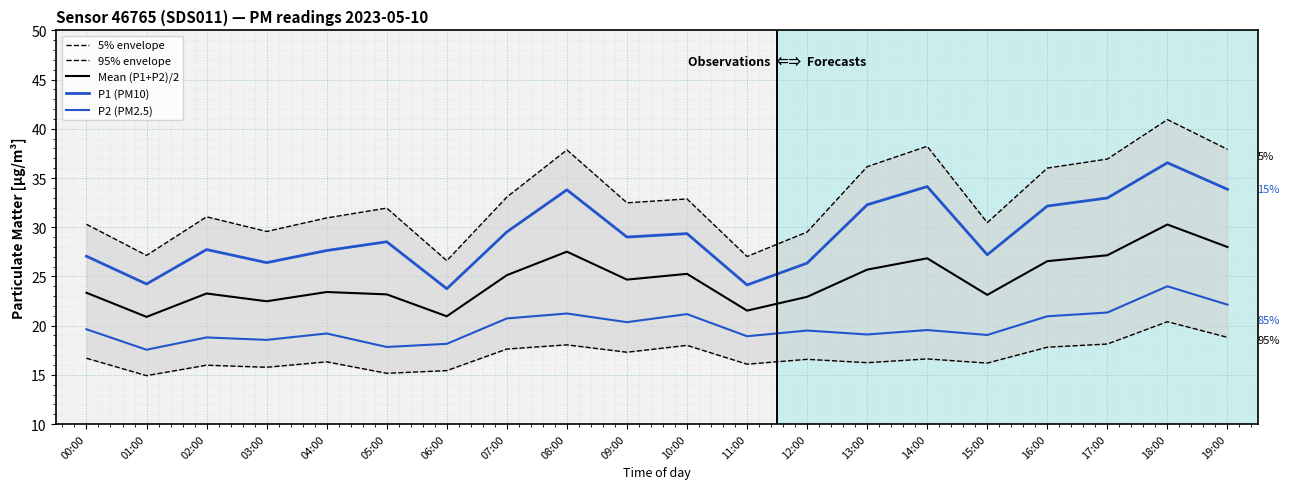

Reading right to left, extract all data points from this chart.

5% envelope: 19:00=37.9	18:00=40.9	17:00=36.9	16:00=36.0	15:00=30.5	14:00=38.2	13:00=36.2	12:00=29.5	11:00=27.0	10:00=32.9	09:00=32.5	08:00=37.9	07:00=33.1	06:00=26.6	05:00=31.9	04:00=30.9	03:00=29.6	02:00=31.1	01:00=27.1	00:00=30.3
95% envelope: 19:00=18.8	18:00=20.4	17:00=18.1	16:00=17.8	15:00=16.2	14:00=16.6	13:00=16.2	12:00=16.6	11:00=16.1	10:00=18.0	09:00=17.3	08:00=18.0	07:00=17.6	06:00=15.4	05:00=15.2	04:00=16.3	03:00=15.8	02:00=16.0	01:00=14.9	00:00=16.7
Mean (P1+P2)/2: 19:00=28.0	18:00=30.3	17:00=27.1	16:00=26.5	15:00=23.1	14:00=26.8	13:00=25.7	12:00=22.9	11:00=21.5	10:00=25.3	09:00=24.7	08:00=27.5	07:00=25.1	06:00=20.9	05:00=23.2	04:00=23.4	03:00=22.5	02:00=23.3	01:00=20.9	00:00=23.3
P1 (PM10): 19:00=33.9	18:00=36.5	17:00=33.0	16:00=32.1	15:00=27.2	14:00=34.1	13:00=32.3	12:00=26.4	11:00=24.1	10:00=29.4	09:00=29.0	08:00=33.8	07:00=29.5	06:00=23.8	05:00=28.5	04:00=27.6	03:00=26.4	02:00=27.7	01:00=24.2	00:00=27.1
P2 (PM2.5): 19:00=22.1	18:00=24.0	17:00=21.3	16:00=20.9	15:00=19.1	14:00=19.6	13:00=19.1	12:00=19.5	11:00=18.9	10:00=21.2	09:00=20.4	08:00=21.2	07:00=20.7	06:00=18.1	05:00=17.8	04:00=19.2	03:00=18.6	02:00=18.8	01:00=17.6	00:00=19.6